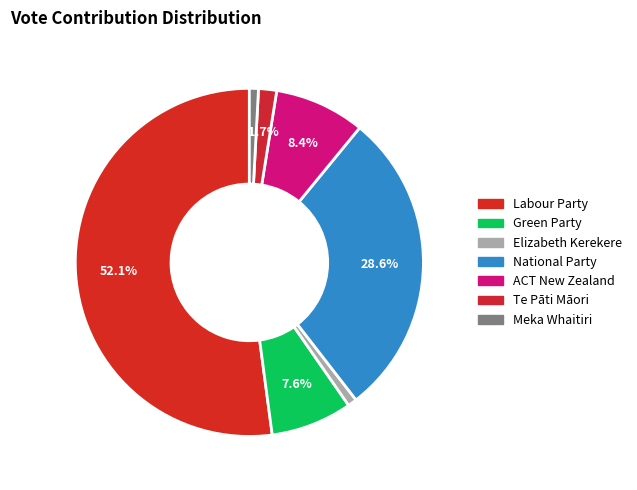

Which category has the biggest portion of the pie?

Labour Party